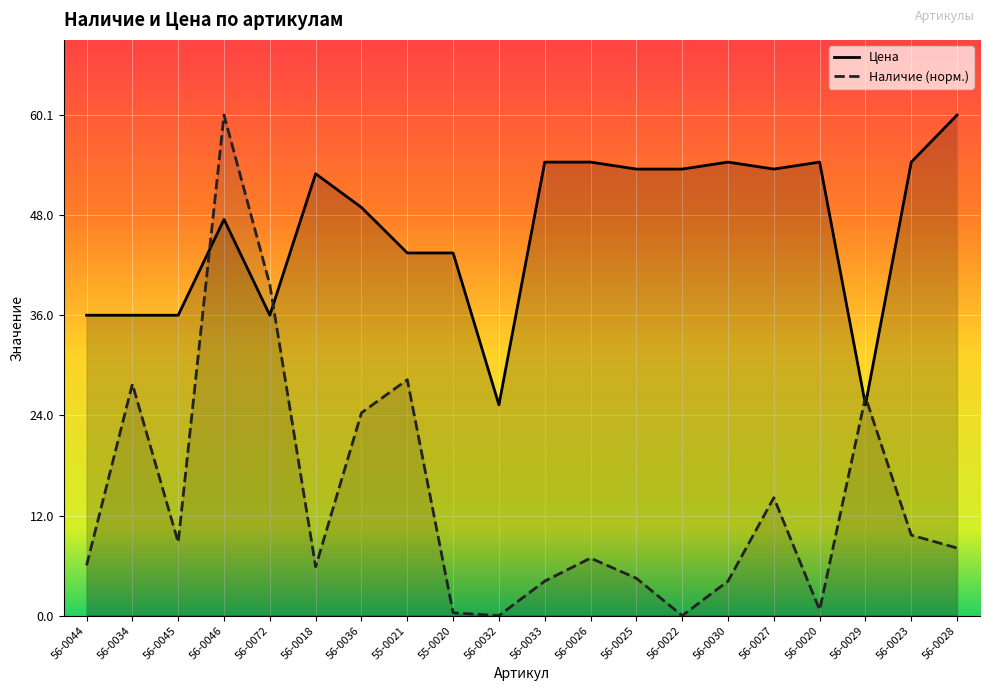

List the series in order of their peak value, highest first.

Цена, Наличие